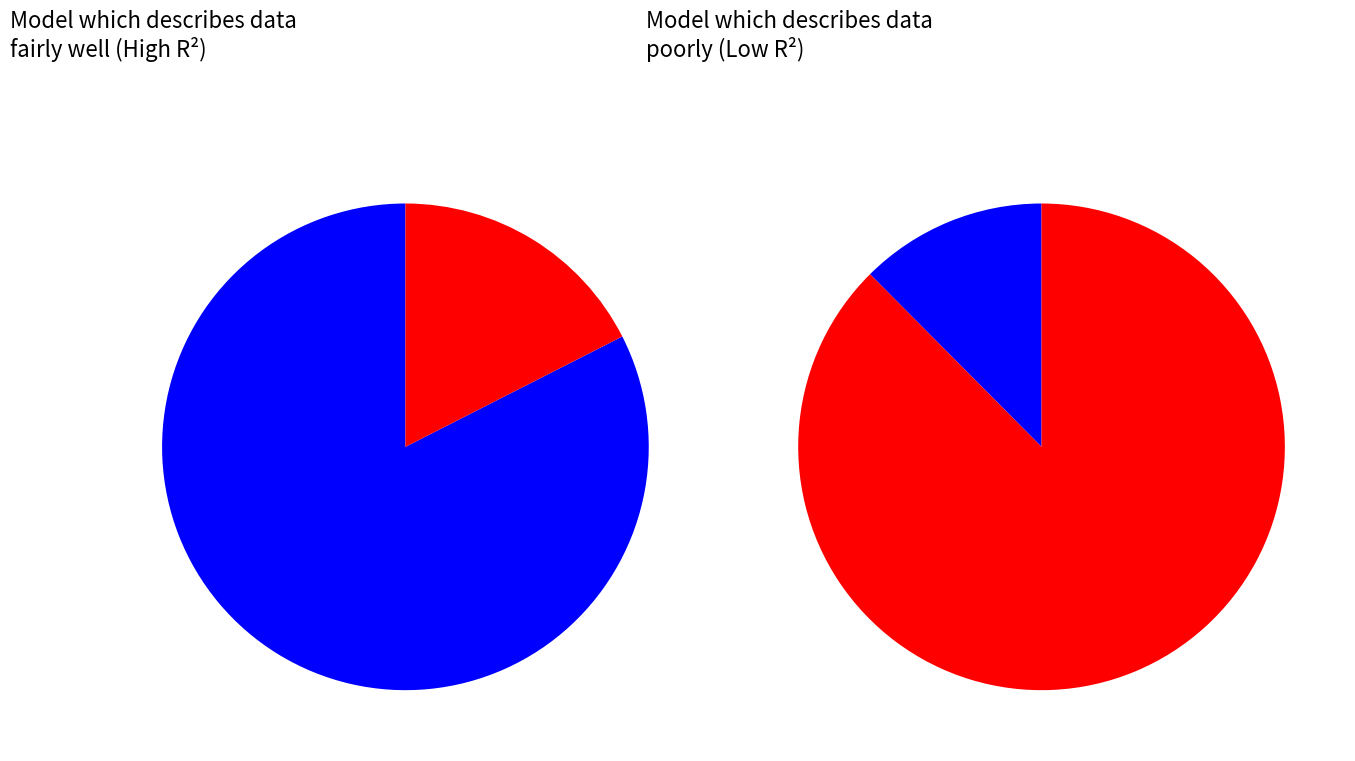

Does 29 represent more than half of the total?

No